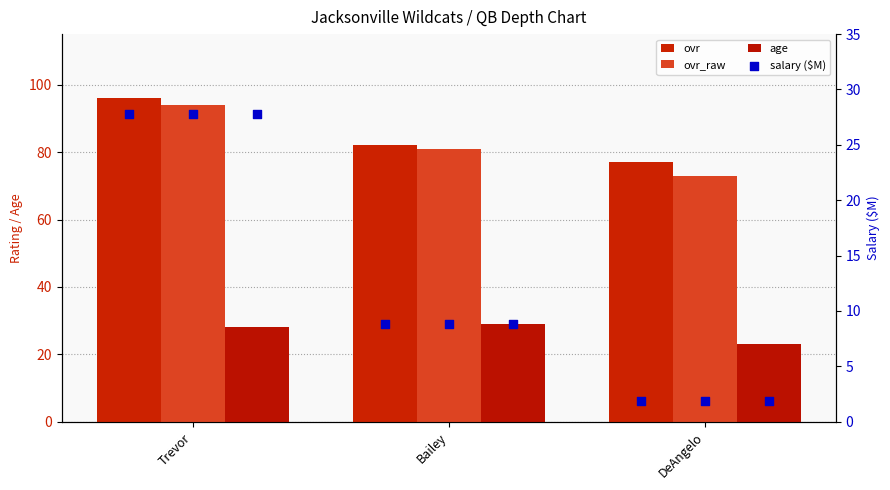

Is the value of ovr at DeAngelo greater than the value of ovr_raw at Trevor?

No